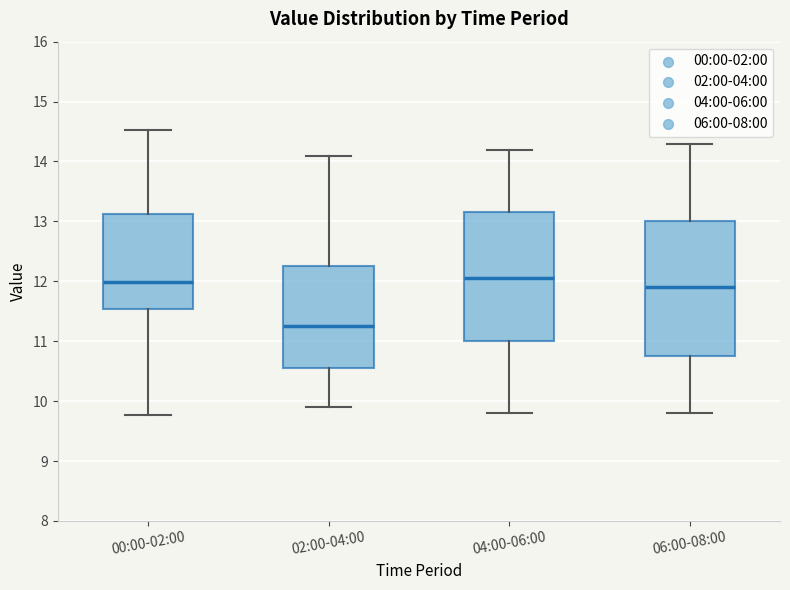

Which box has the lowest median line?

02:00-04:00